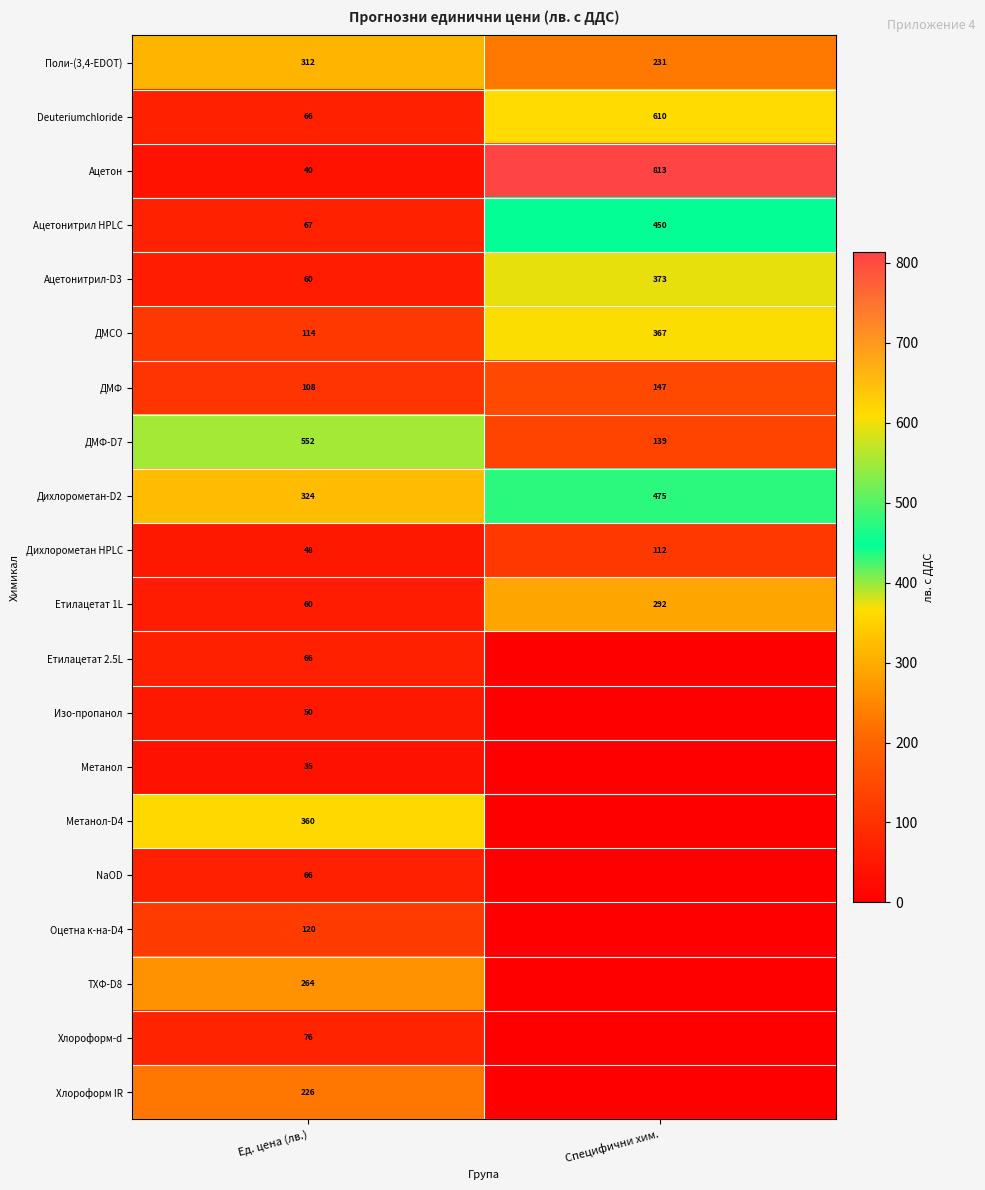

How many distinct data groups are displayed?

20